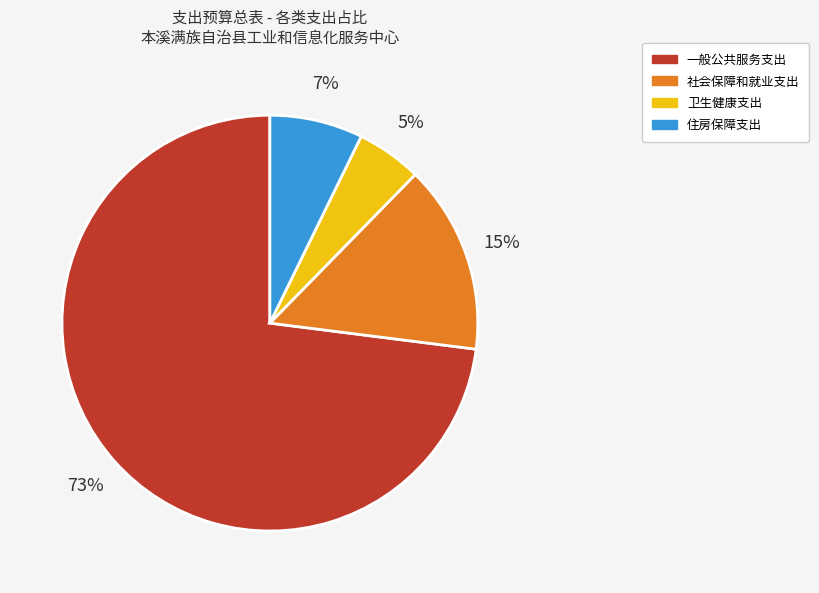

Is 一般公共服务支出 the majority of the pie?

Yes